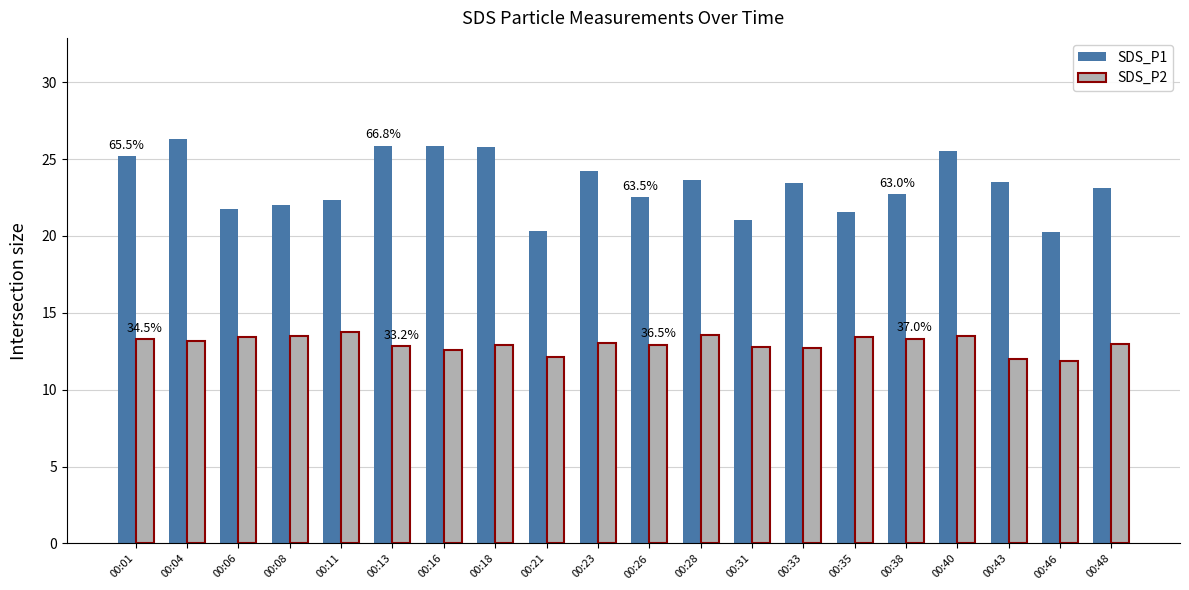

Rank the series at 00:16 from highest to lowest value.

SDS_P1, SDS_P2